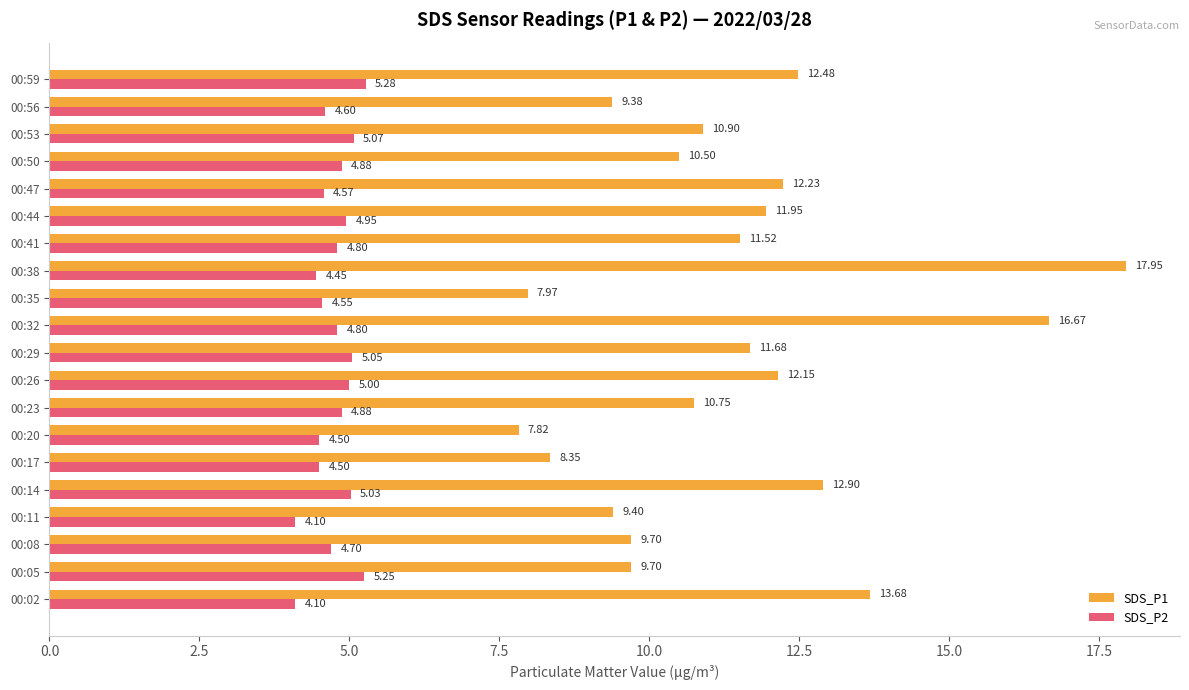

List the series in order of their peak value, highest first.

SDS_P1, SDS_P2